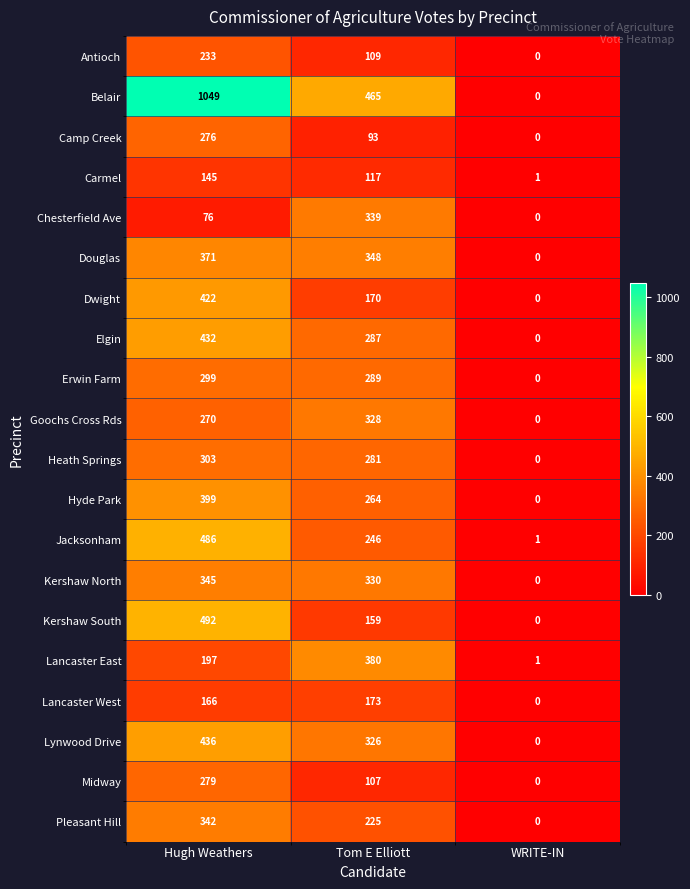

What is the approximate value of Heath Springs at Tom E Elliott, to the nearest 50?

300